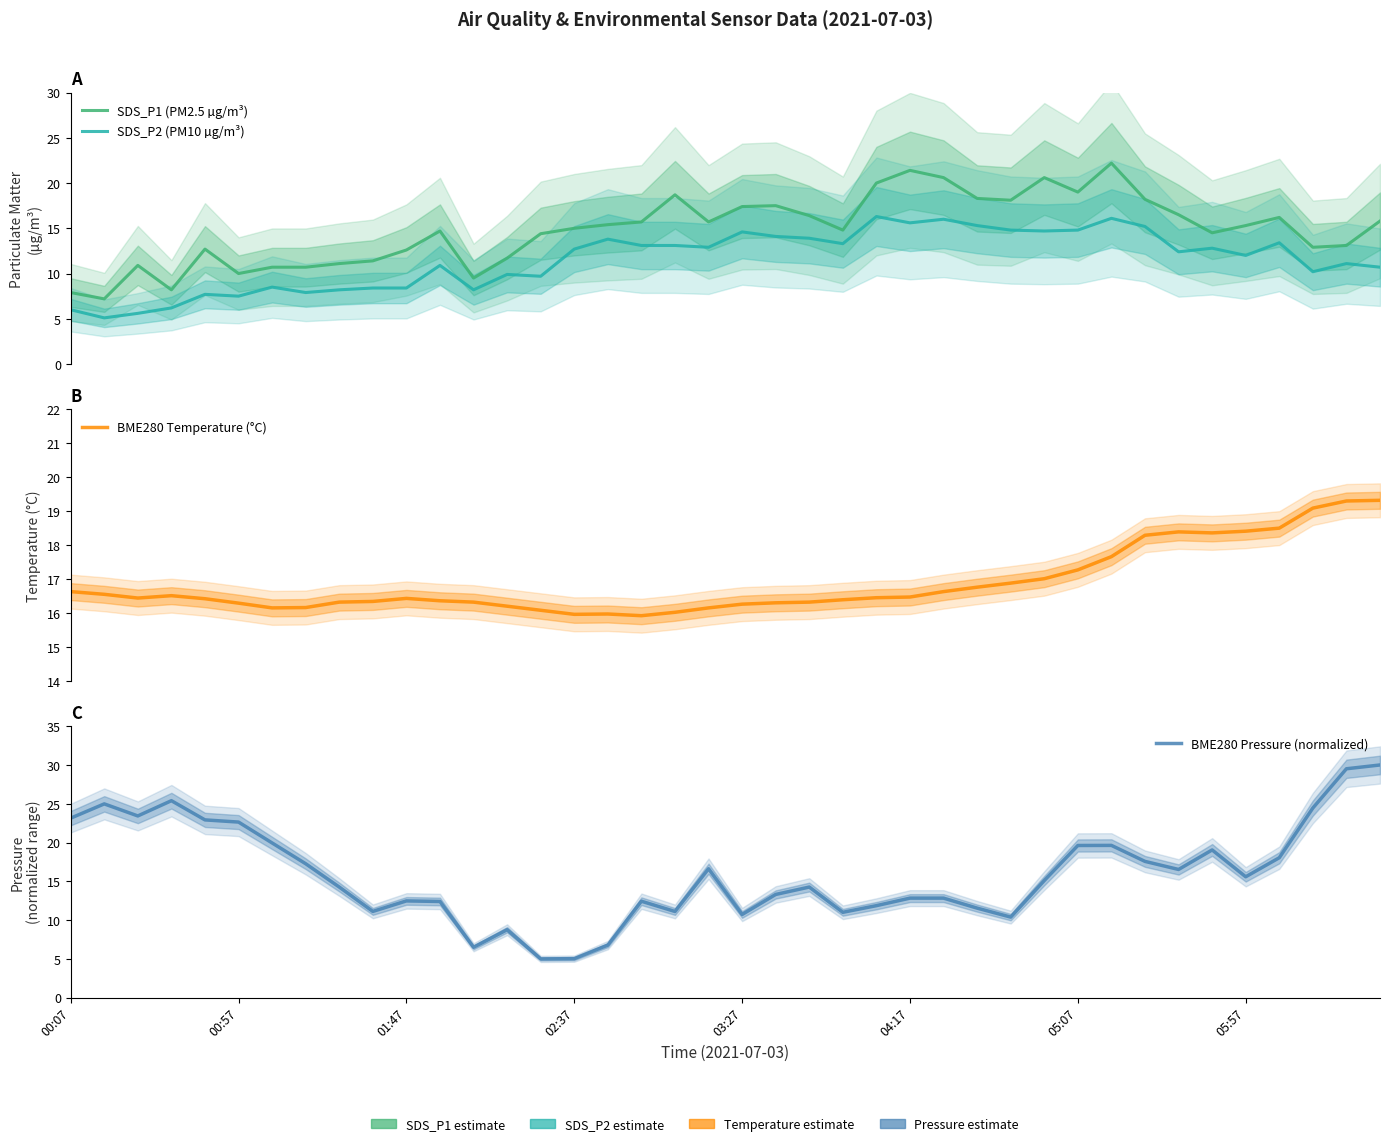

Is the value of BME280 Temperature (°C) at 00:57 greater than the value of SDS_P2 (PM10 µg/m³) at 02:37?

Yes